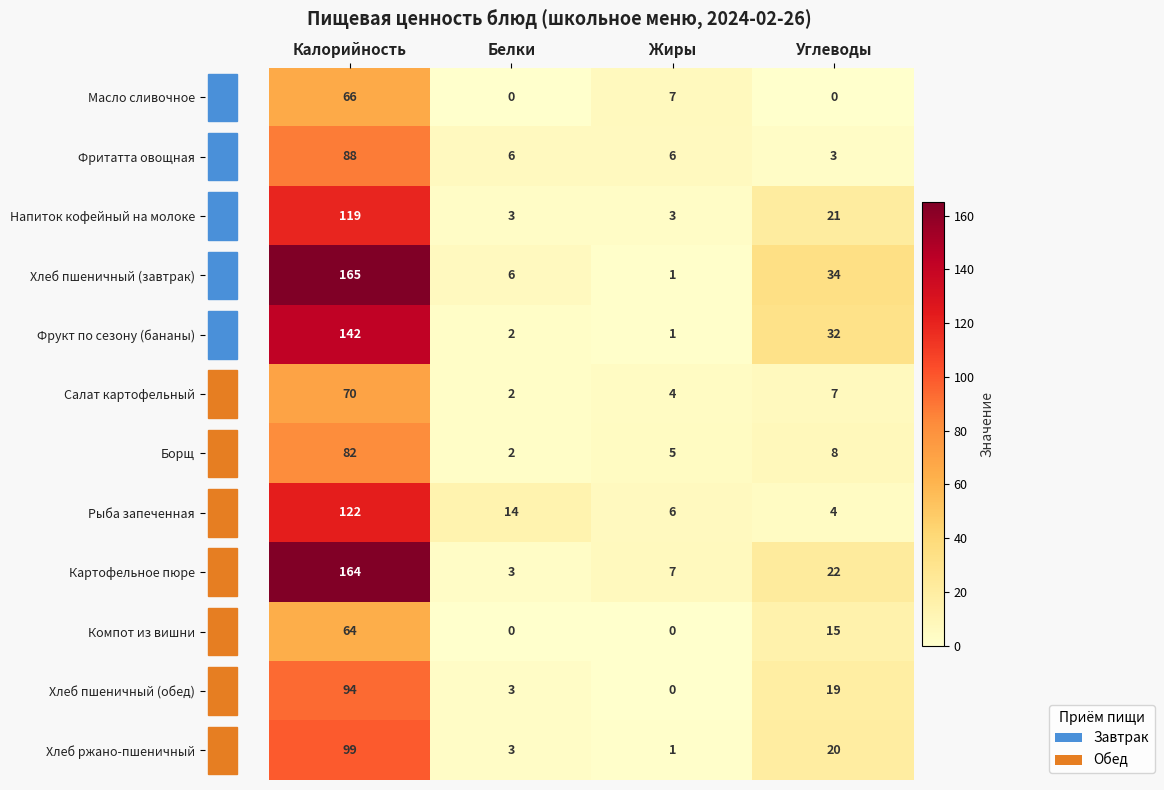

At how many categories does at least one series exceed 83?

1